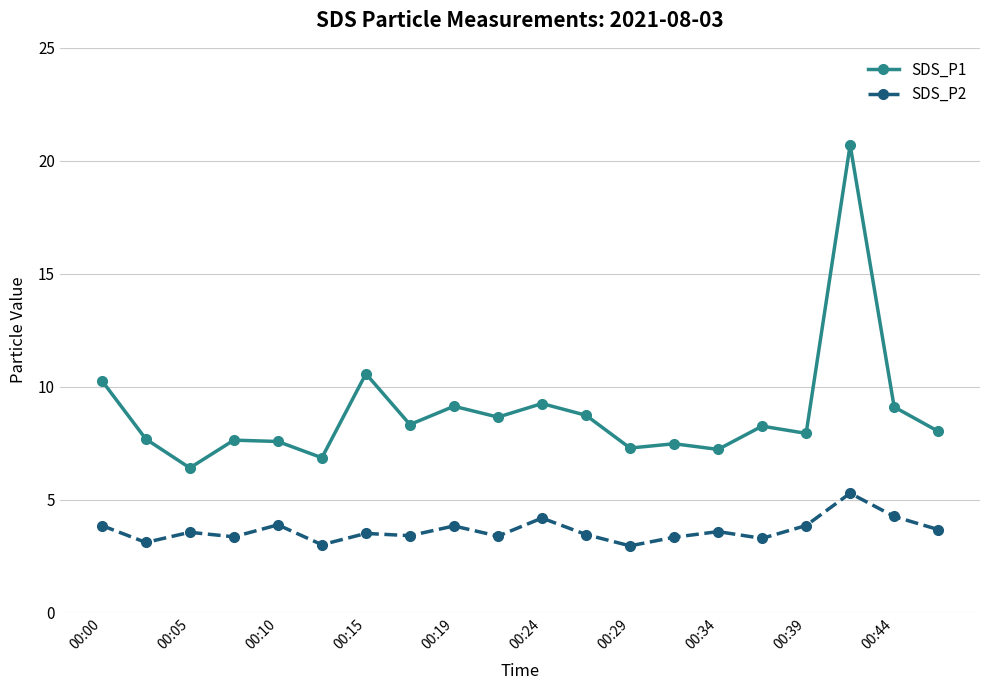

List the series in order of their peak value, lowest first.

SDS_P2, SDS_P1